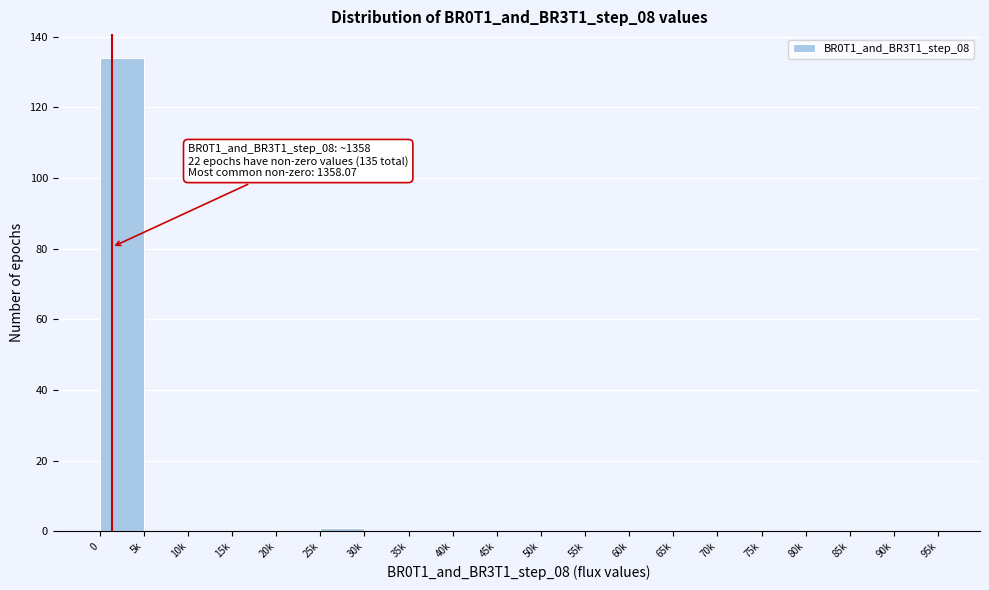

Reading left to right, extract all data points from this chart.

0=134	5k=0	10k=0	15k=0	20k=0	25k=1	30k=0	35k=0	40k=0	45k=0	50k=0	55k=0	60k=0	65k=0	70k=0	75k=0	80k=0	85k=0	90k=0